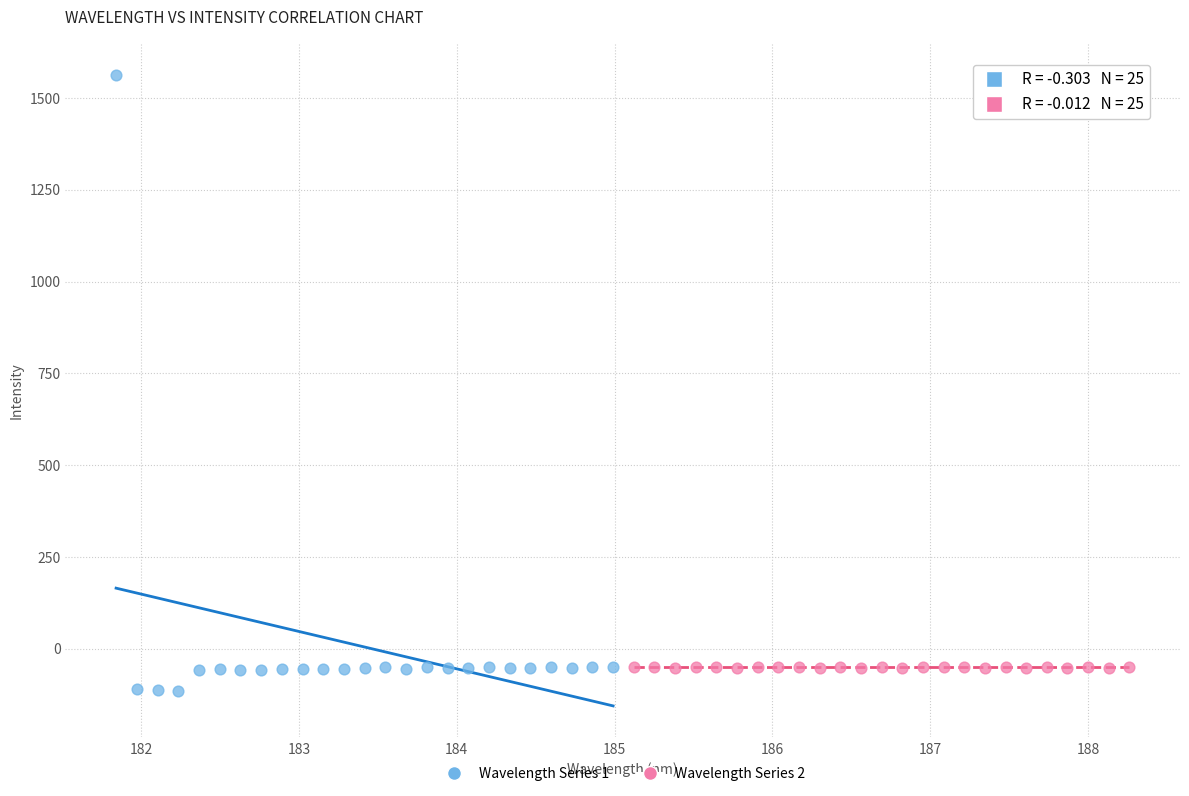

Which series has the largest Y range (max minus min)?

Wavelength Series 1